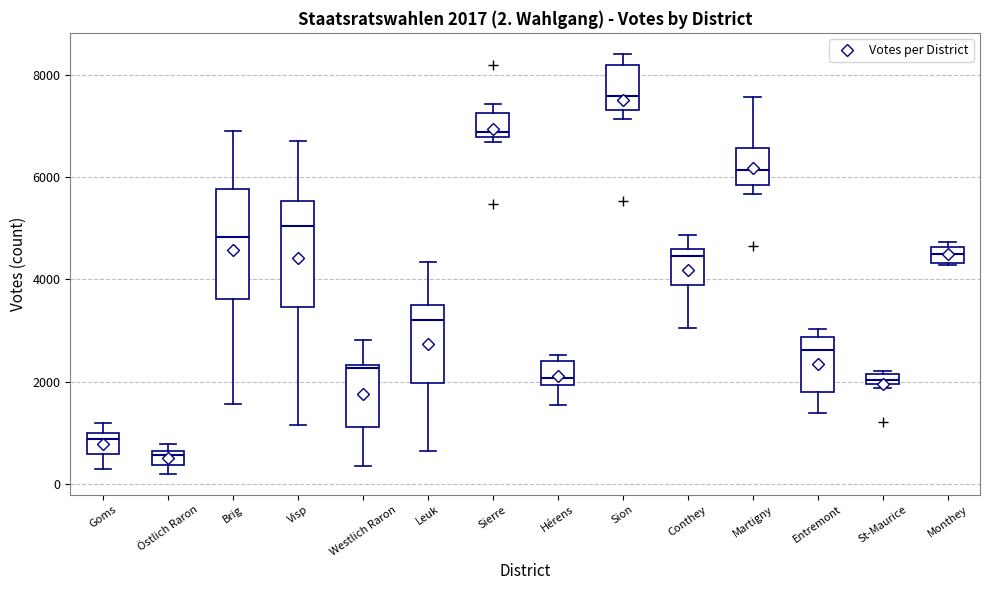

Which box's median line is the highest?

Sion